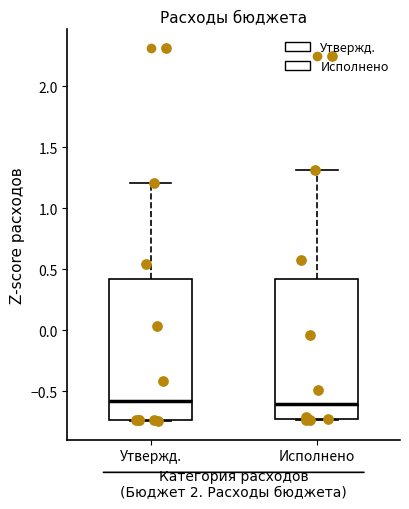

Reading left to right, read every box against the y-axis: the position of its median line, the range the box covers, and the ends of its whiskers. The values are not printed on the chart, so give them approximately, as read against the axis.

Утвержд.: median -0.60, box -0.75 to 0.40, whiskers -0.75 to 1.20
Исполнено: median -0.60, box -0.70 to 0.40, whiskers -0.75 to 1.30